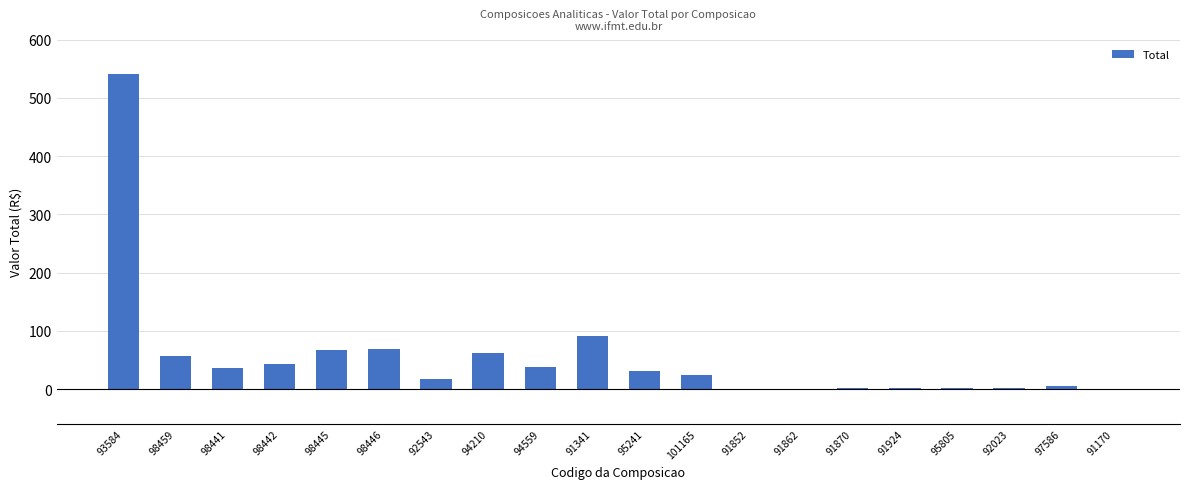

At which label is the value closest to 270?

91341